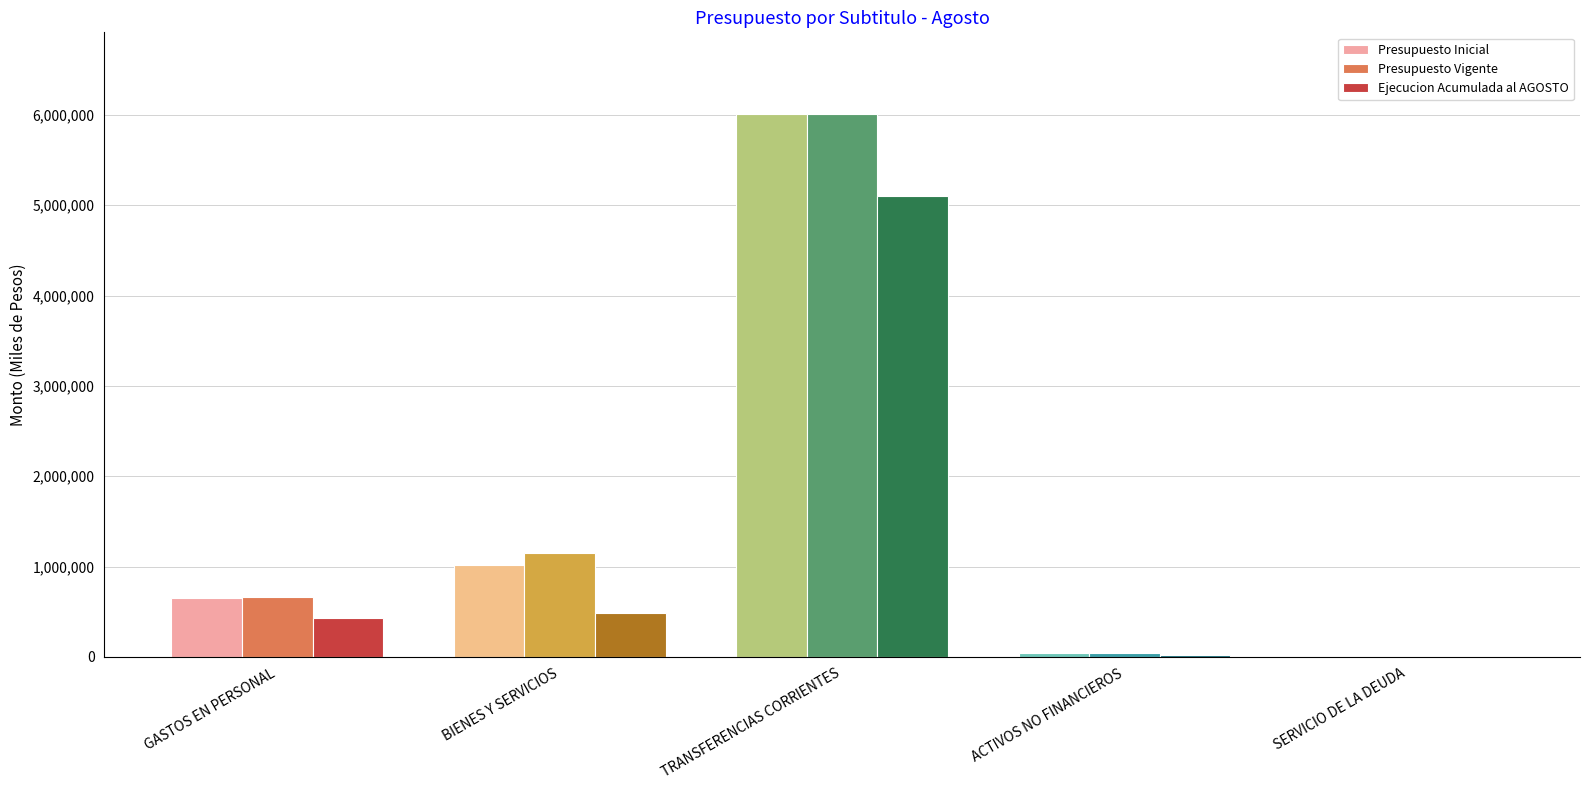

What is the sum of all Presupuesto Inicial values?

7731235